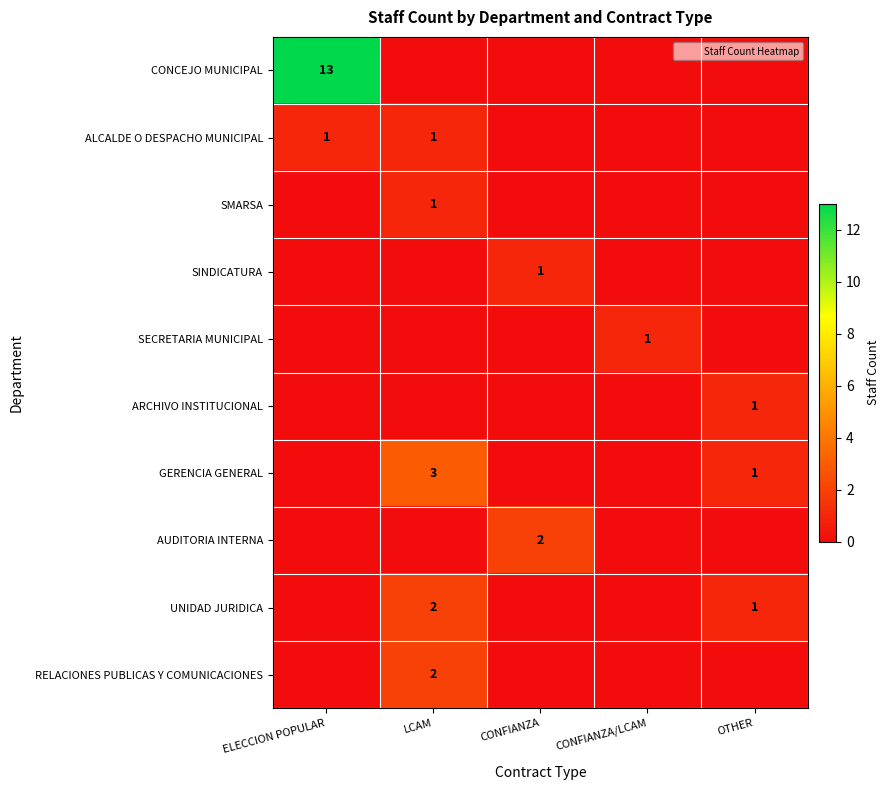

The GERENCIA GENERAL series shows 1 at OTHER. True or false?

True